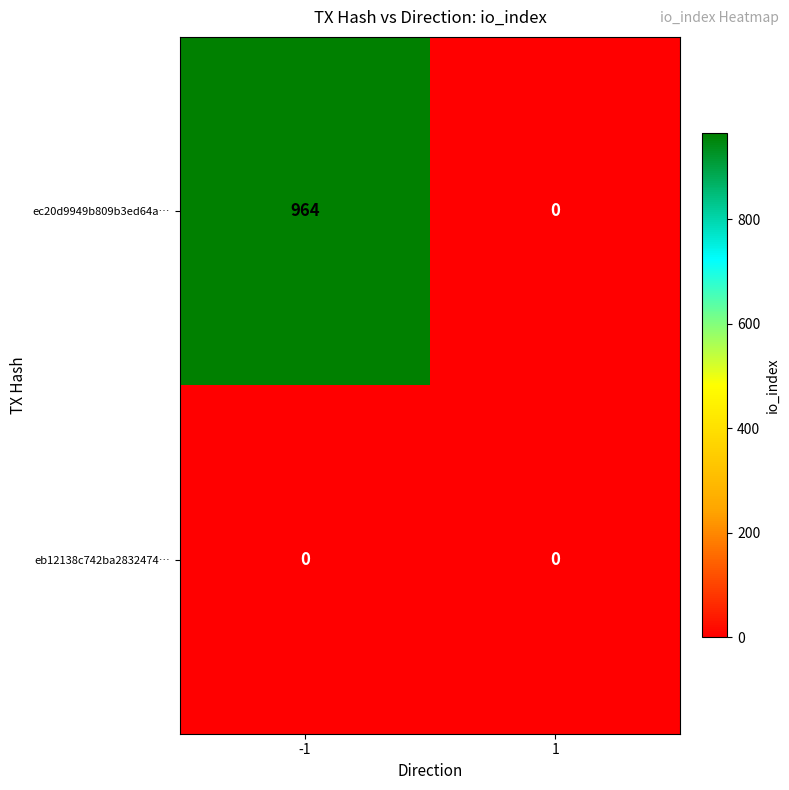

At which category is the sum across all series the highest?

-1